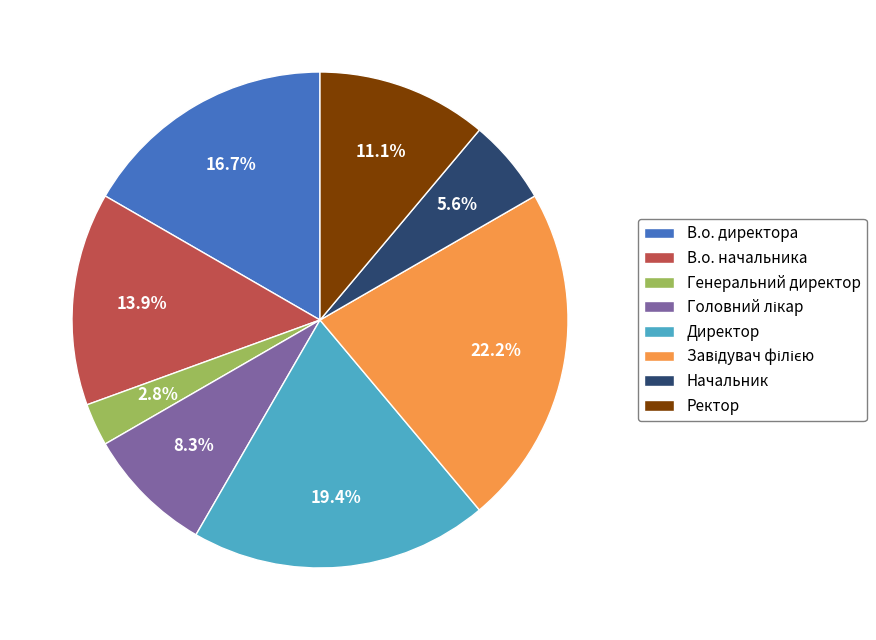

What percentage is NOT represented by Генеральний директор?

97.2%